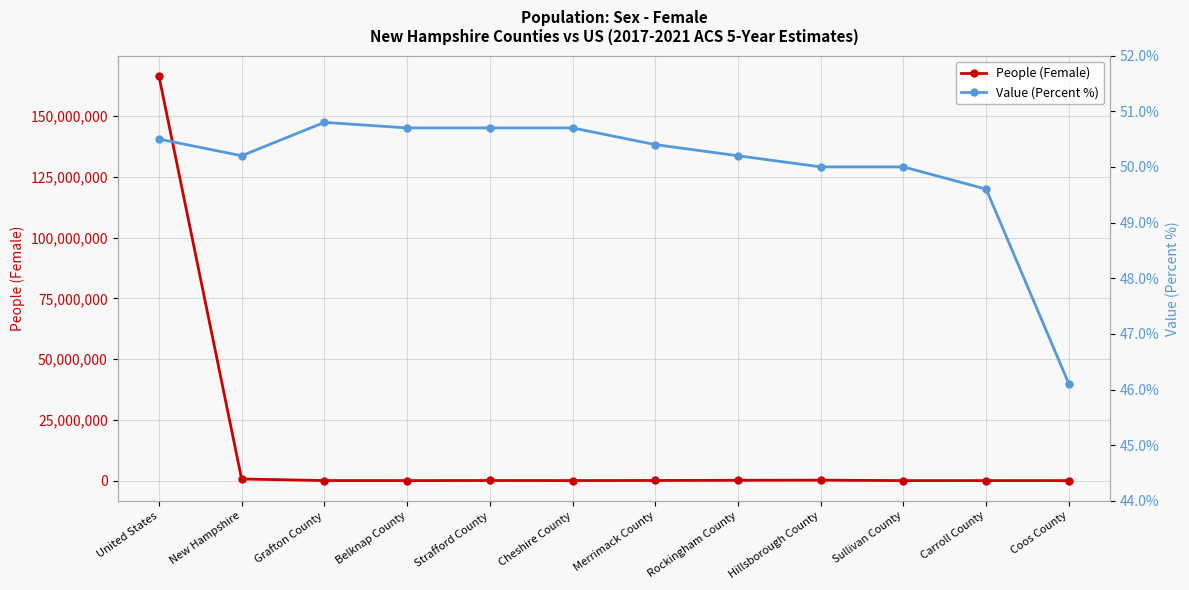

List the series in order of their peak value, lowest first.

Value (Percent %), People (Female)